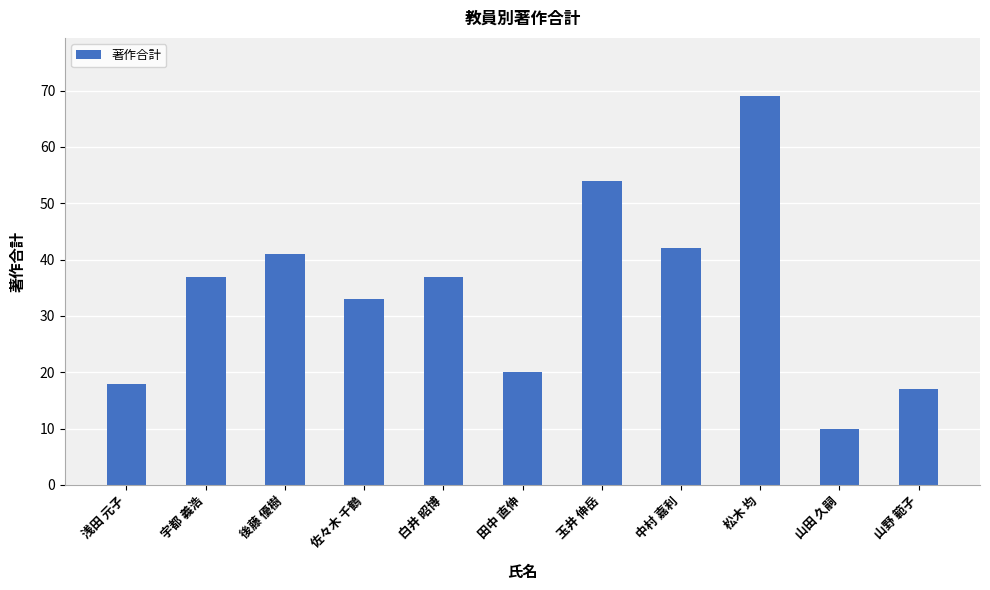

At which category does the chart reach its peak across all series?

松木 均